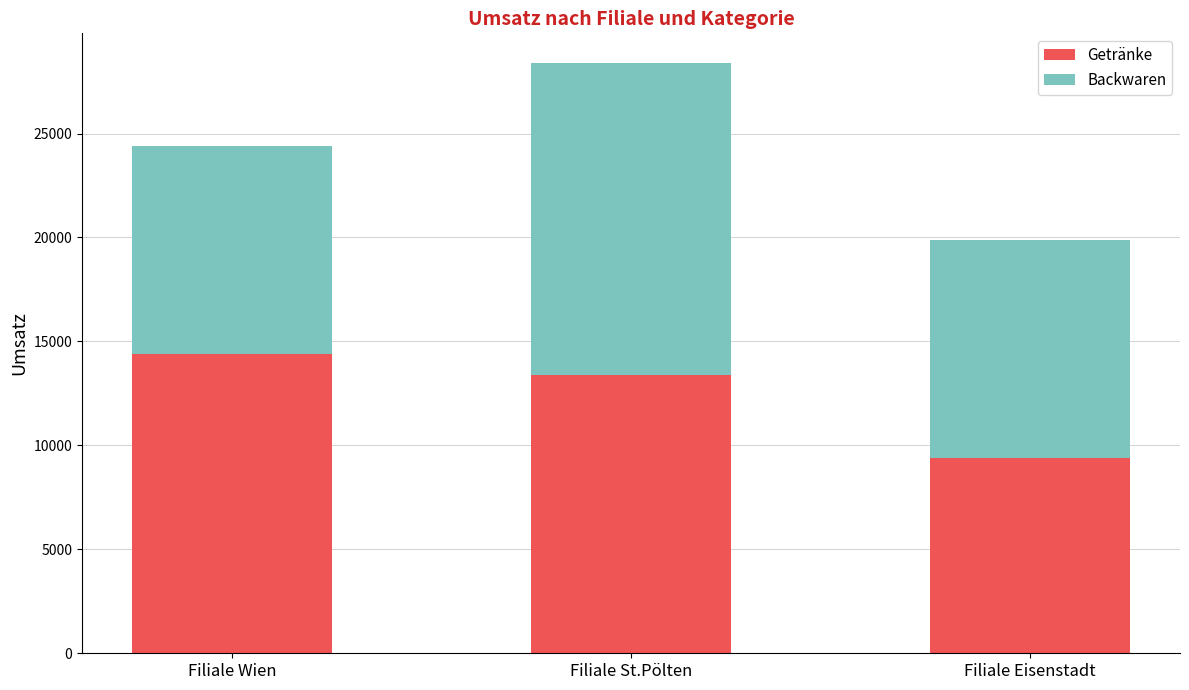

What is the total value across all series at Filiale Eisenstadt?

19900